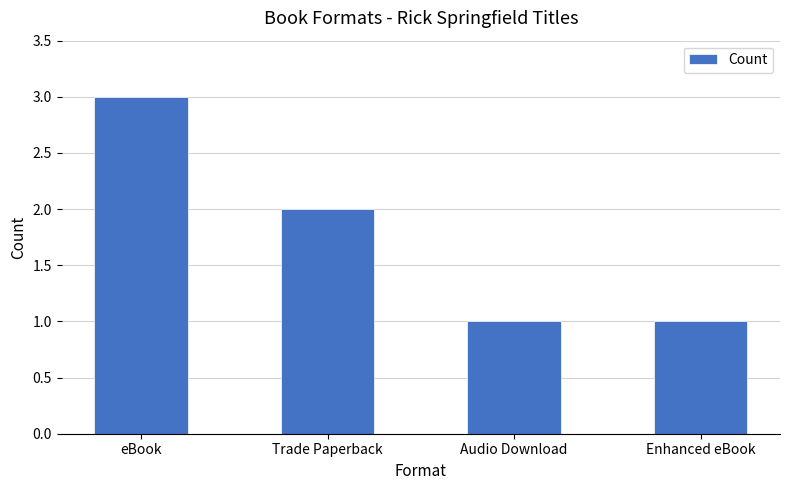

How many values are below 2?

2